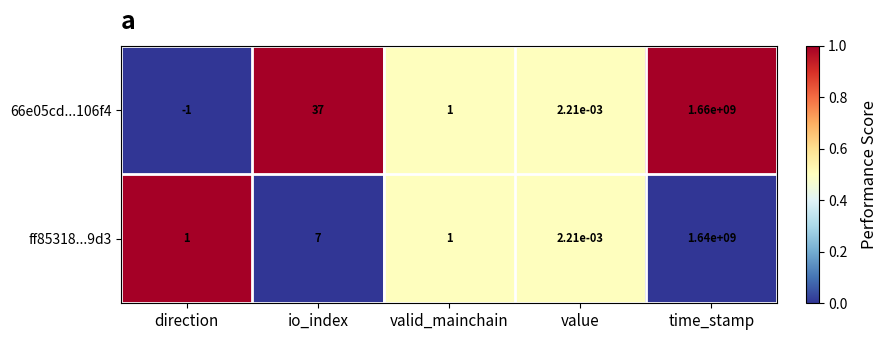

Which series has the largest total across all categories?

66e05cd...106f4